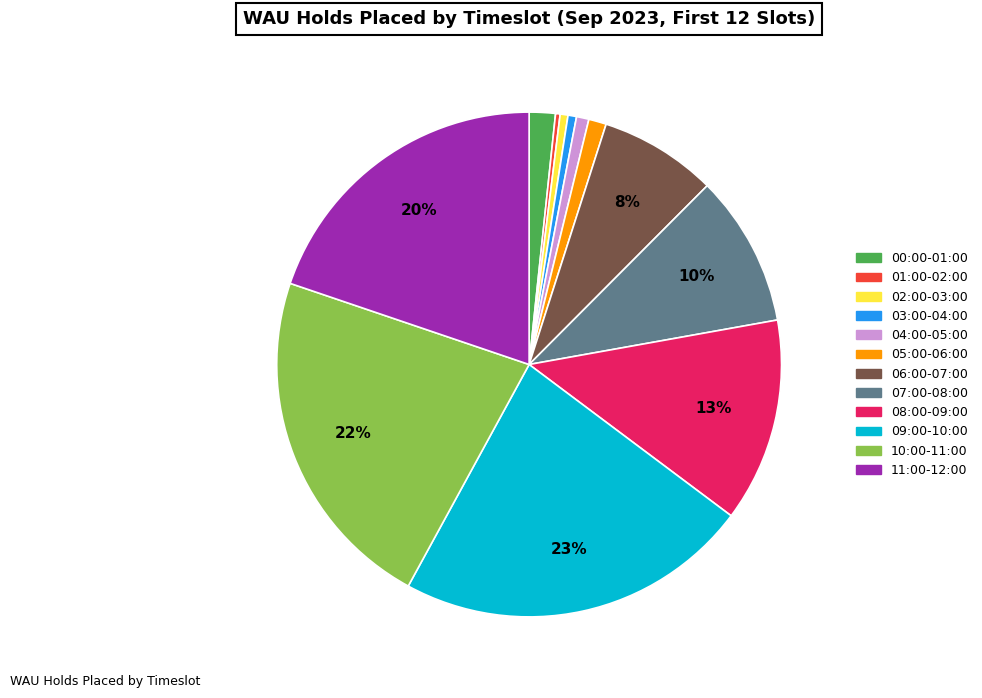

To the nearest percent, what percentage of the pie is 04:00-05:00?

1%